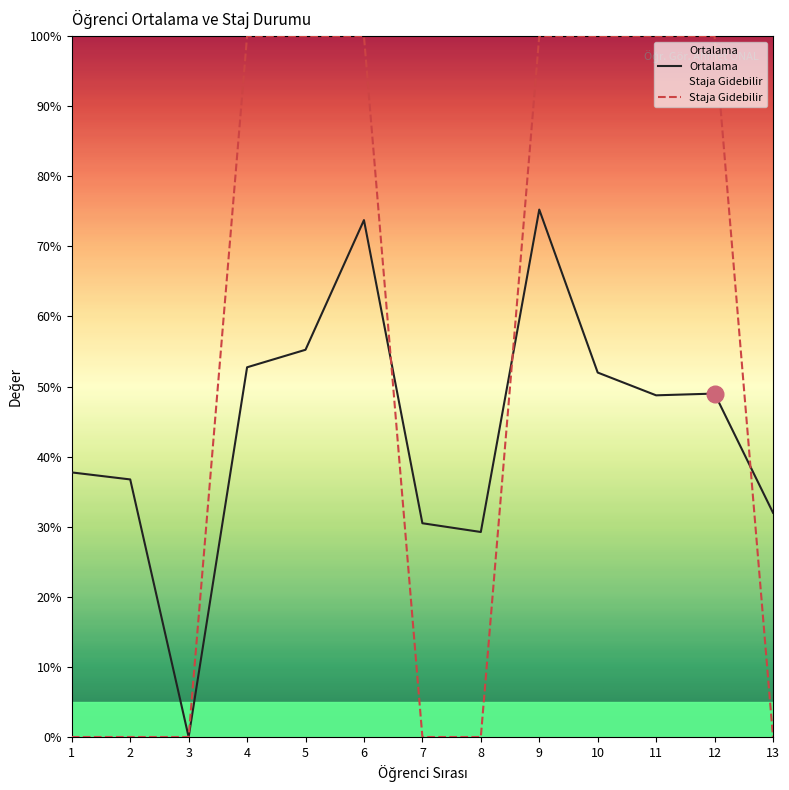

What is the difference between the maximum and minimum values in the Staj Durumu Numeric series?

100.0